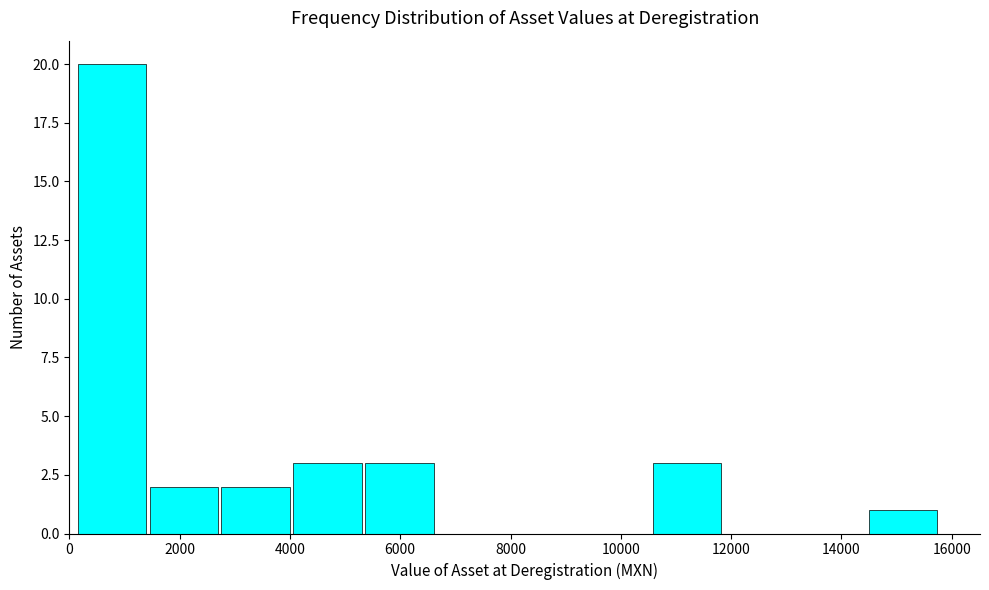

Reading left to right, list every bar in this chart as the range it spans on the x-axis followed by its height. Neither the bar edges nor the heights are printed on the chart, so give them approximately, as read against the axes.

200 to 1400: 20
1400 to 2800: 2
2800 to 4000: 2
4000 to 5400: 3
5400 to 6600: 3
6600 to 8000: 0
8000 to 9200: 0
9200 to 10600: 0
10600 to 11800: 3
11800 to 13200: 0
13200 to 14400: 0
14400 to 15800: 1